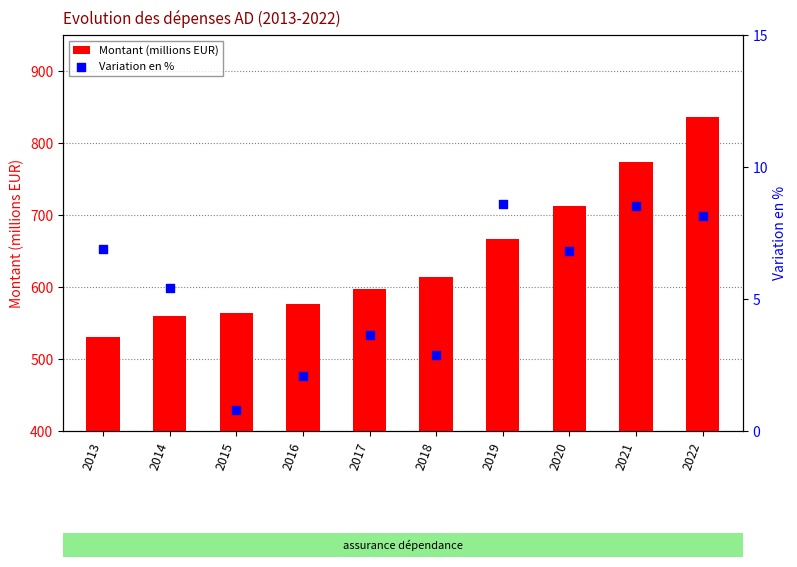

Which series has the largest Y range (max minus min)?

Montant (millions EUR)